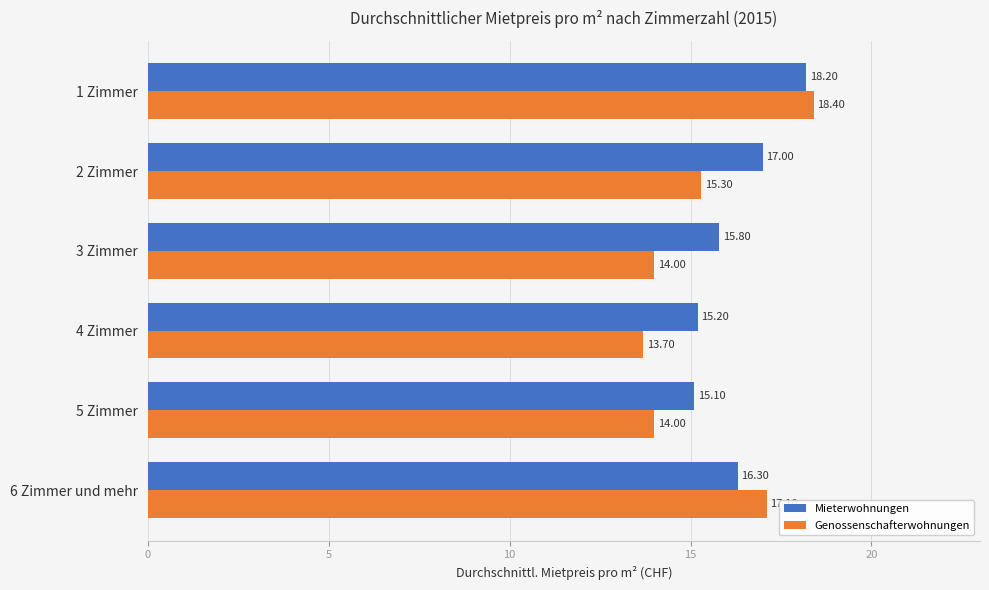

At which category is the sum across all series the highest?

1 Zimmer